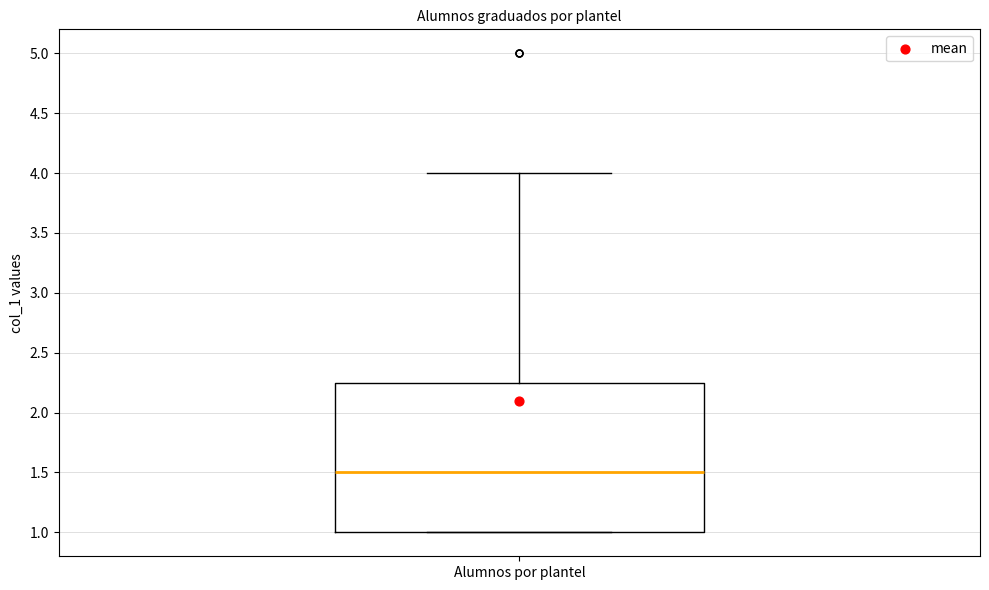

Transcribe this box plot: give where the median line is, the range the box spans, and where the two whiskers end, as read against the y-axis. The values are not printed on the chart, so give them approximately, as read against the axis.

median 1.50, box 1.00 to 2.25, whiskers 1.00 to 4.00